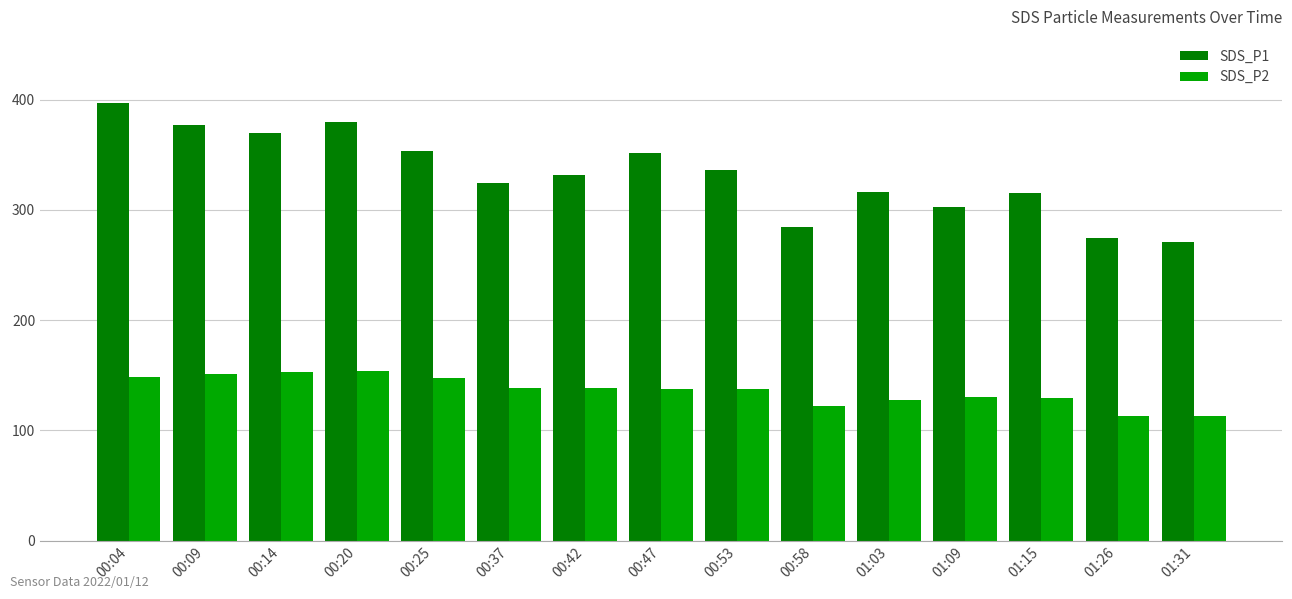

How many groups of bars are there?

15